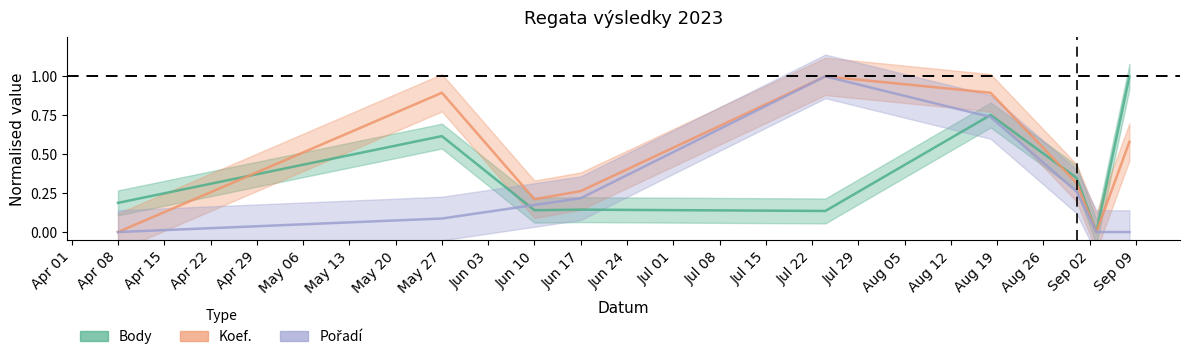

What is the maximum value shown in the chart?

1.0